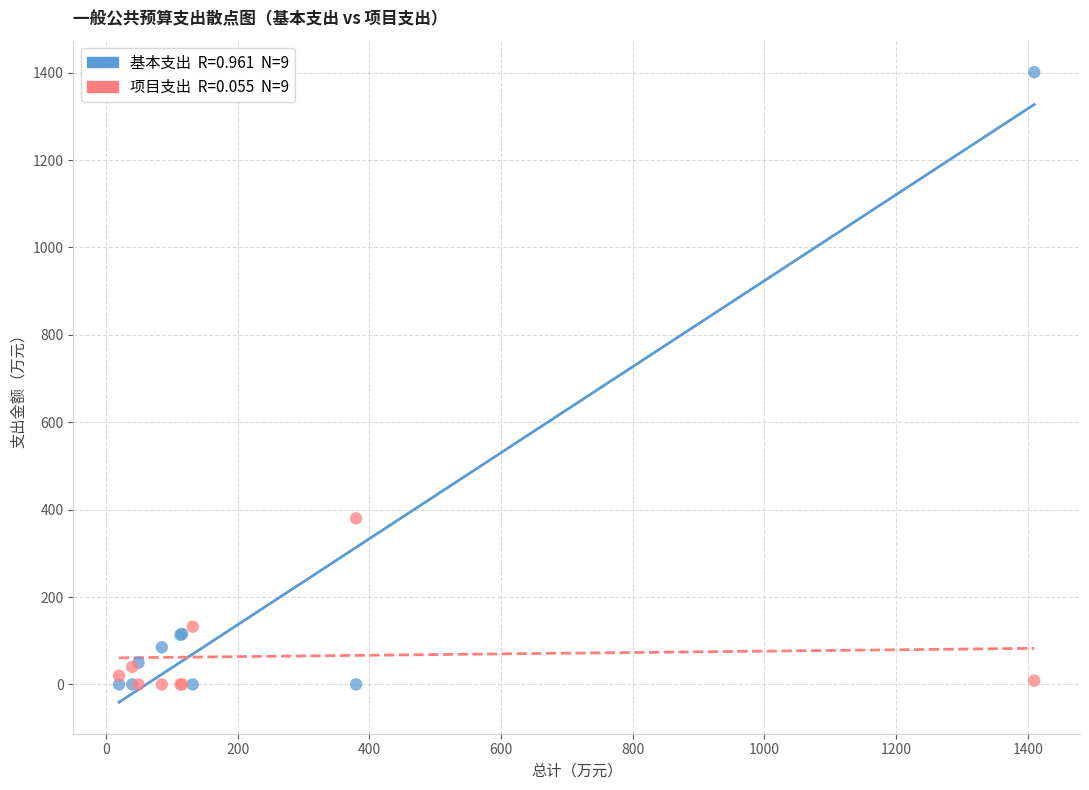

Across all series, what Y value is closest to 700?

380.0